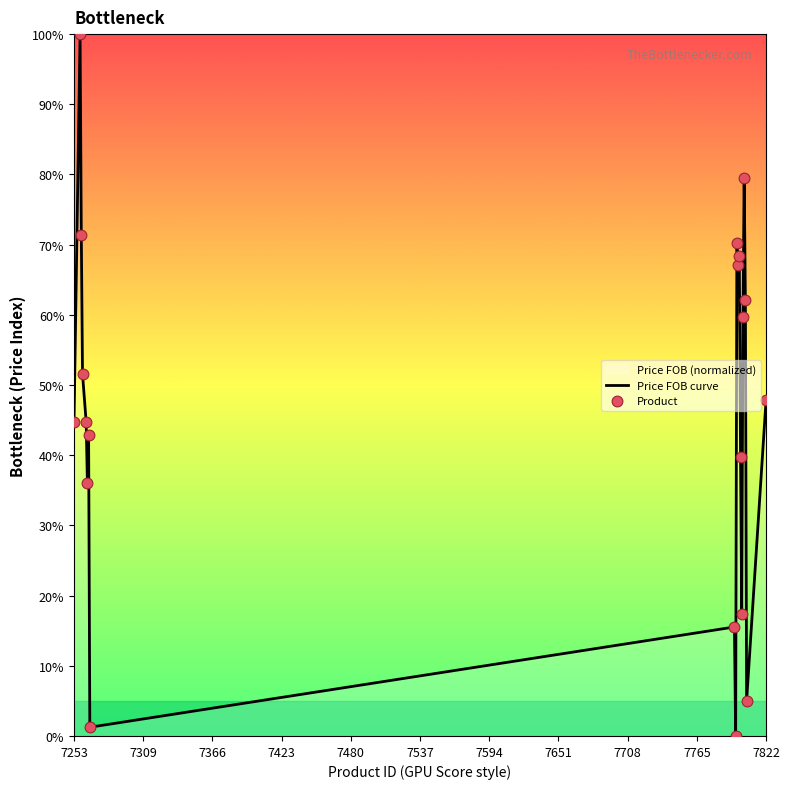

What is the maximum value shown in the chart?

100.0